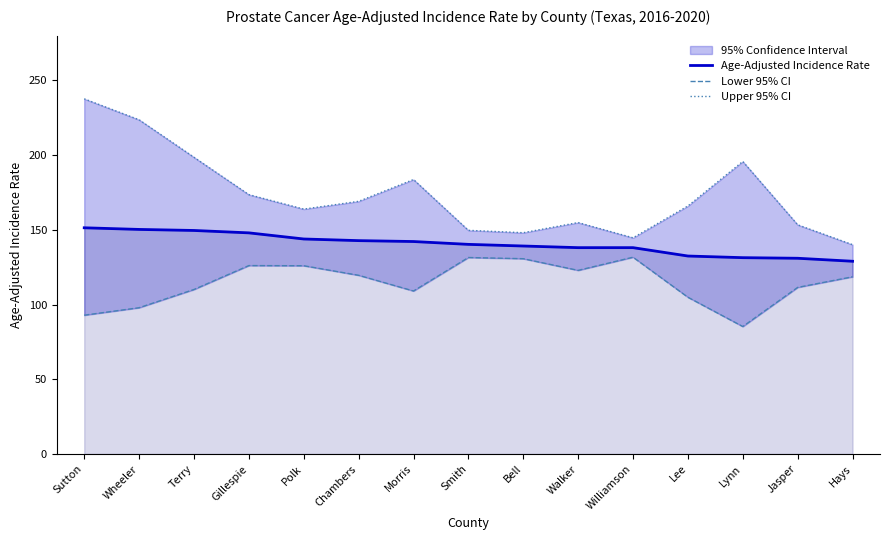

What is the label of the 5th point from the right?

Williamson